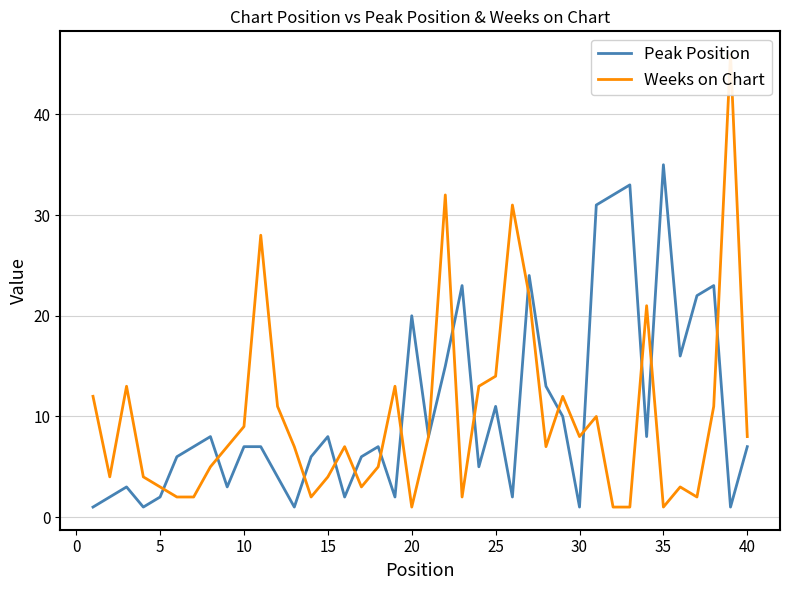

The value of Peak Position at 20 is 27. True or false?

False